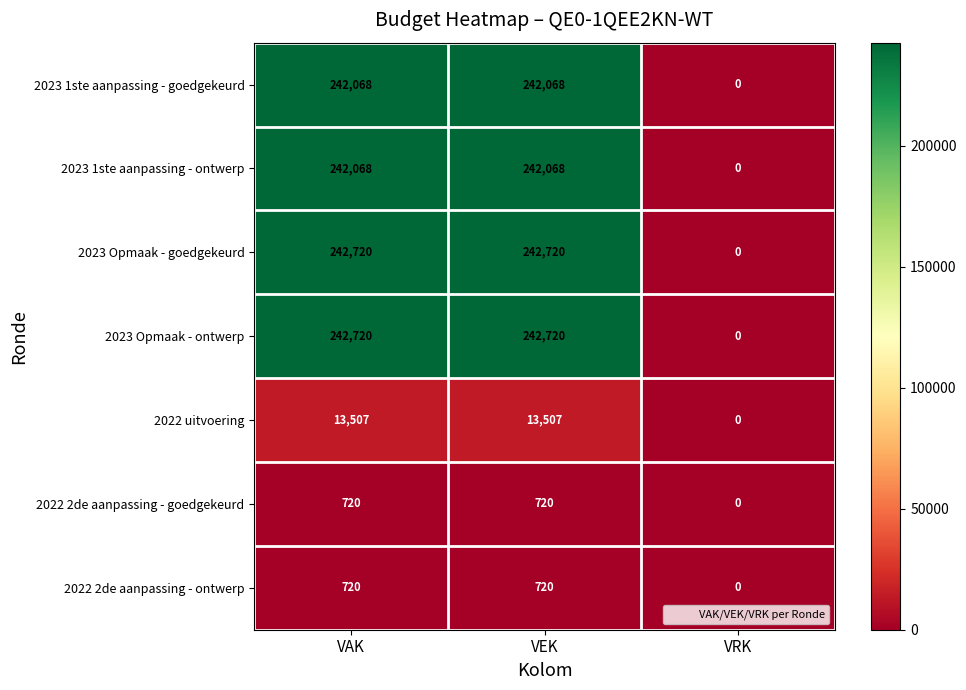

How many 2023 Opmaak - goedgekeurd values are between 0 and 242720?

3